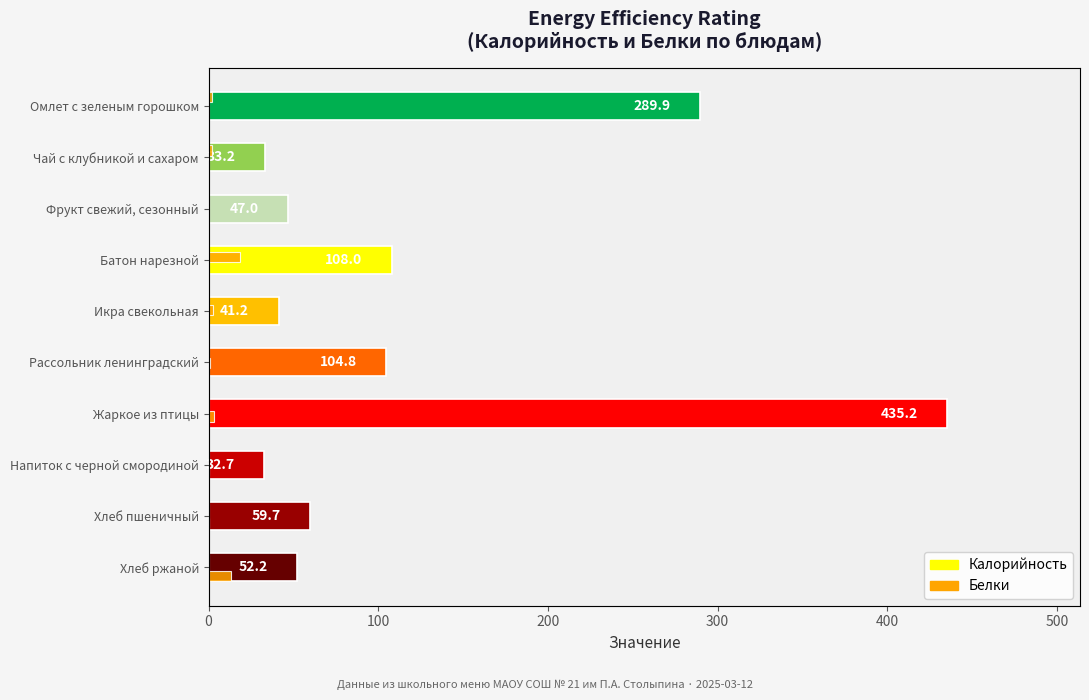

What is the sum of all Белки values?

42.6